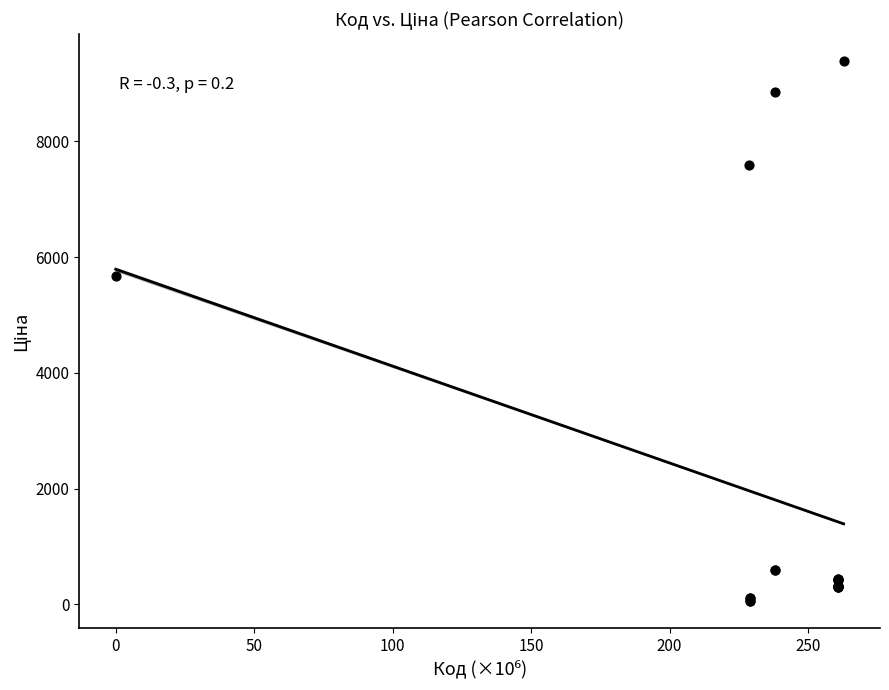

What Y value in the scatter plot is closest to 4720?

5673.8